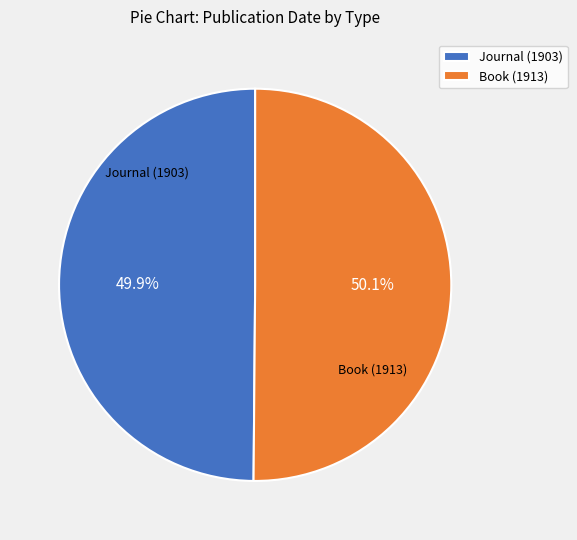

Approximately how many times larger is the value at Book (1913) compared to Journal (1903)?

1.0